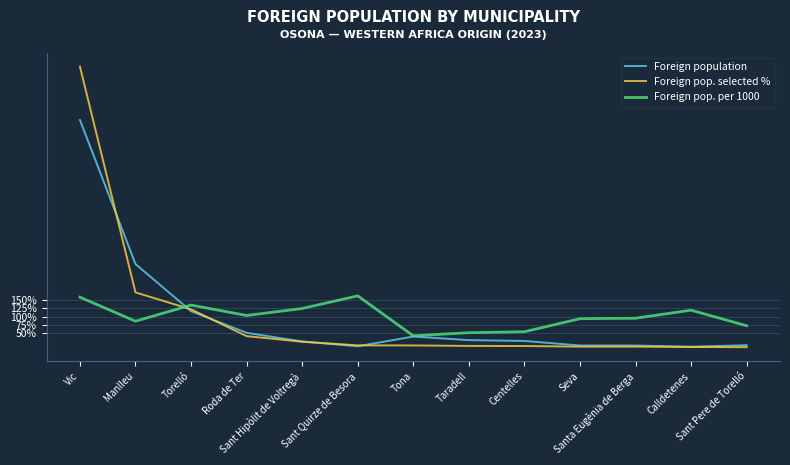

What is the sum of all Foreign pop. per 1000 values?

13.0